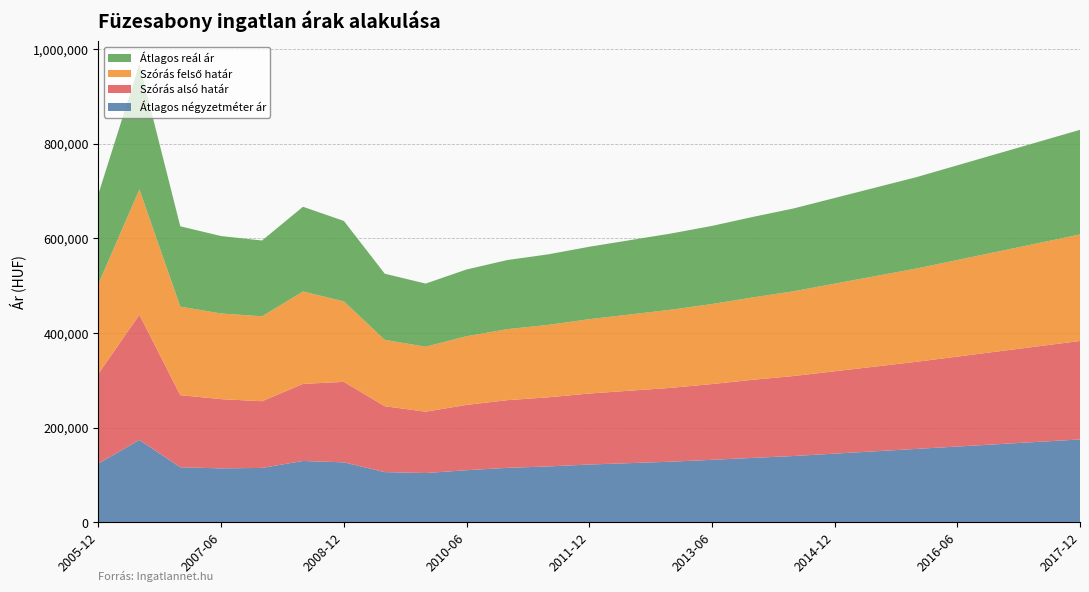

Reading left to right, what are all the values shown in this chart?

Átlagos négyzetméter ár: 2005-12=124119	2006-06=173965	2006-12=116217	2007-06=113883	2007-12=114827	2008-02=129517	2008-12=126611	2009-06=105979	2009-12=104029	2010-06=110000	2010-12=115000	2011-06=118000	2011-12=122000	2012-06=125000	2012-12=128000	2013-06=132000	2013-12=136000	2014-06=140000	2014-12=145000	2015-06=150000	2015-12=155000	2016-06=160000	2016-12=165000	2017-06=170000	2017-12=175000
Szórás alsó határ: 2005-12=189978	2006-06=264534	2006-12=152311	2007-06=146205	2007-12=140926	2008-02=162821	2008-12=169980	2009-06=139254	2009-12=129564	2010-06=138000	2010-12=143000	2011-06=146000	2011-12=150000	2012-06=153000	2012-12=156000	2013-06=160000	2013-12=165000	2014-06=169000	2014-12=174000	2015-06=179000	2015-12=184000	2016-06=190000	2016-12=196000	2017-06=202000	2017-12=208000
Szórás felső határ: 2005-12=189978	2006-06=264534	2006-12=187023	2007-06=180917	2007-12=179344	2008-02=195151	2008-12=169980	2009-06=140136	2009-12=137216	2010-06=145000	2010-12=150000	2011-06=153000	2011-12=157000	2012-06=161000	2012-12=165000	2013-06=169000	2013-12=174000	2014-06=179000	2014-12=185000	2015-06=191000	2015-12=197000	2016-06=204000	2016-12=211000	2017-06=218000	2017-12=225000
Átlagos reál ár: 2005-12=189978	2006-06=264534	2006-12=169667	2007-06=163561	2007-12=160135	2008-02=178986	2008-12=169980	2009-06=139695	2009-12=133390	2010-06=141000	2010-12=146000	2011-06=149000	2011-12=153000	2012-06=157000	2012-12=161000	2013-06=165000	2013-12=170000	2014-06=175000	2014-12=181000	2015-06=187000	2015-12=193000	2016-06=200000	2016-12=207000	2017-06=214000	2017-12=221000